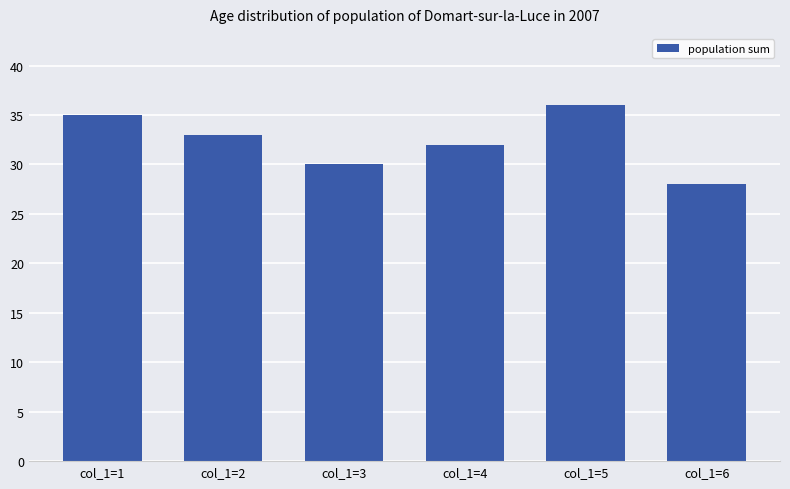

How many bars are there in total?

6